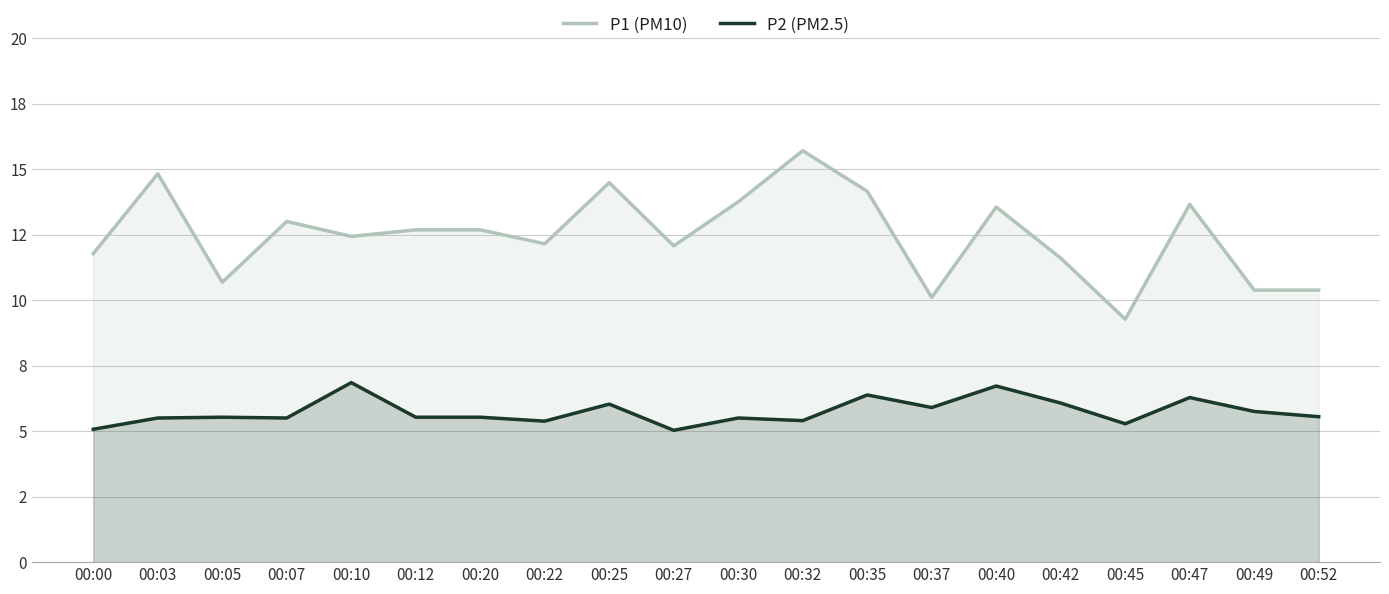

Which series changed the most between 00:12 and 00:52?

P1 (PM10)